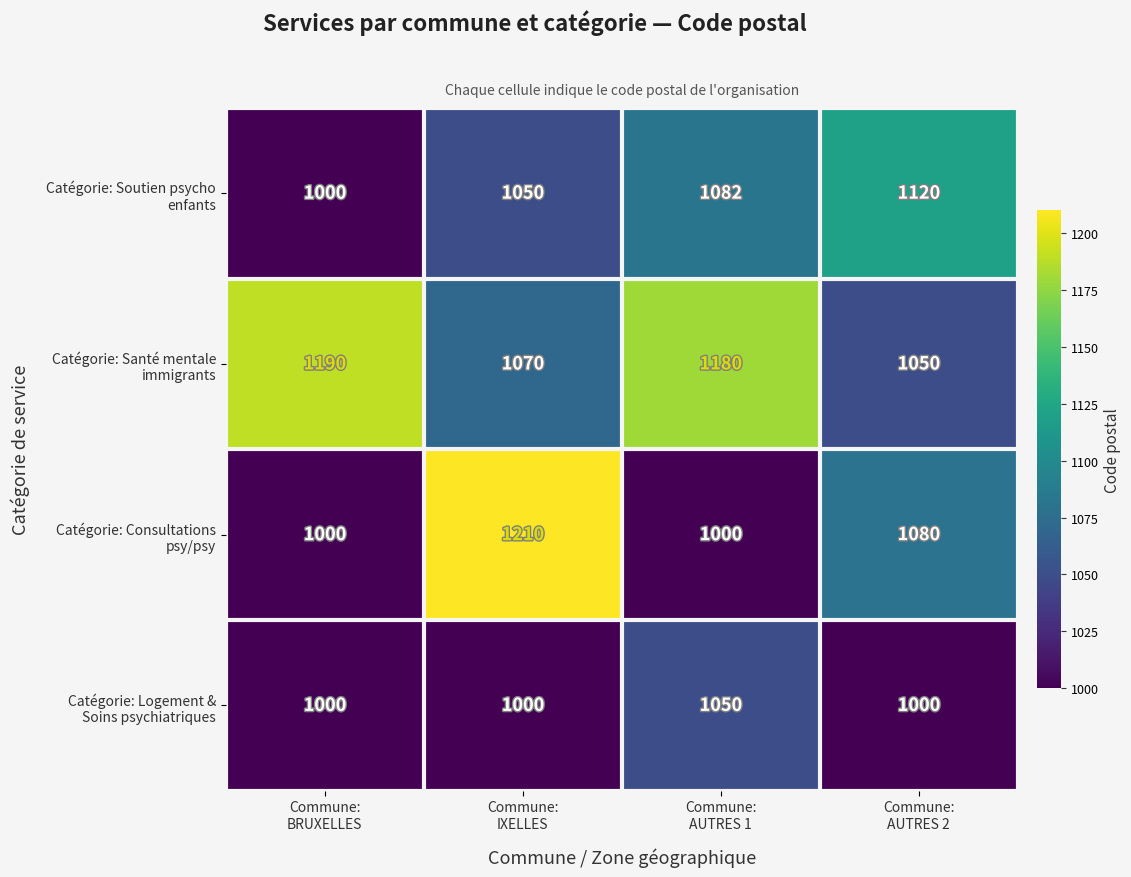

What is the maximum value shown in the chart?

1210